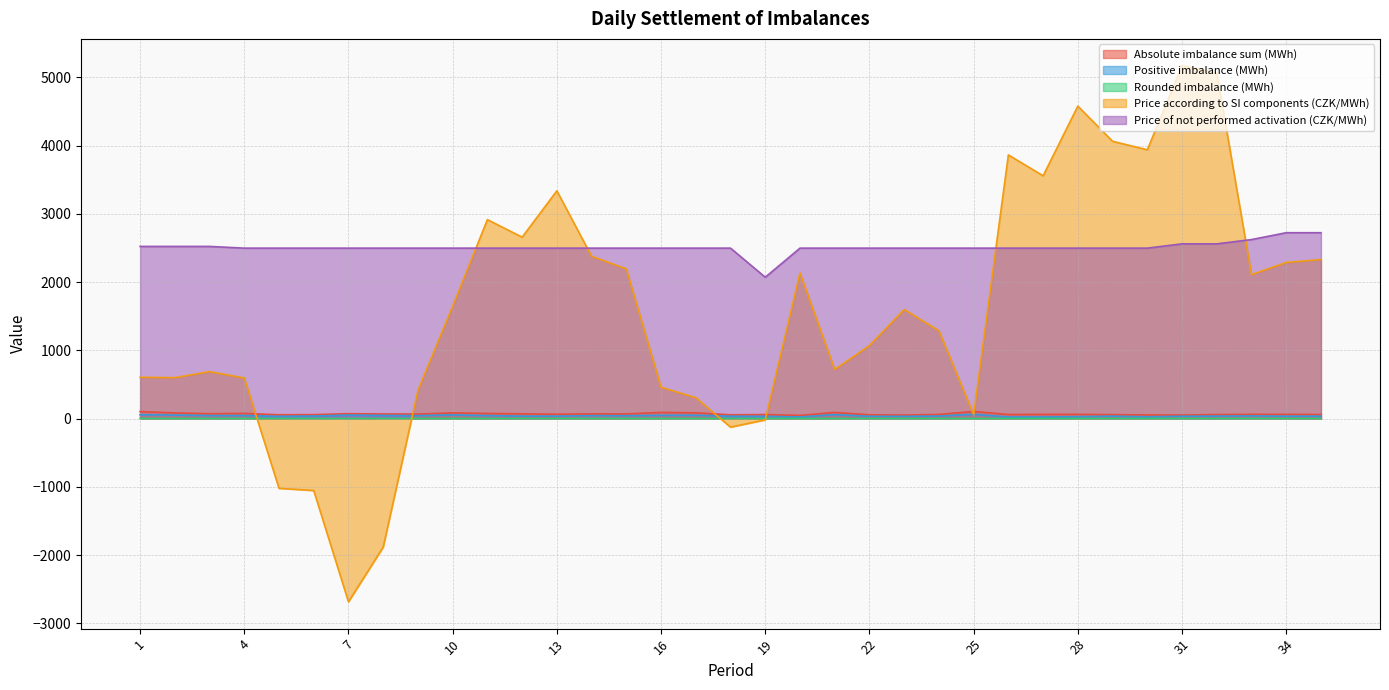

Does the chart have visible grid lines?

Yes